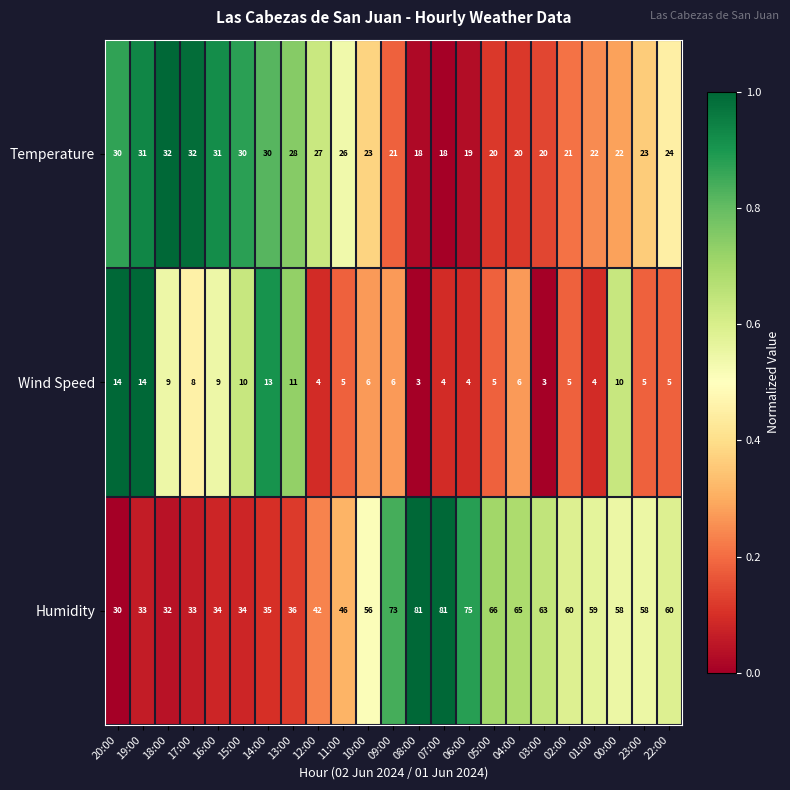

At which category is the sum across all series the highest?

07:00